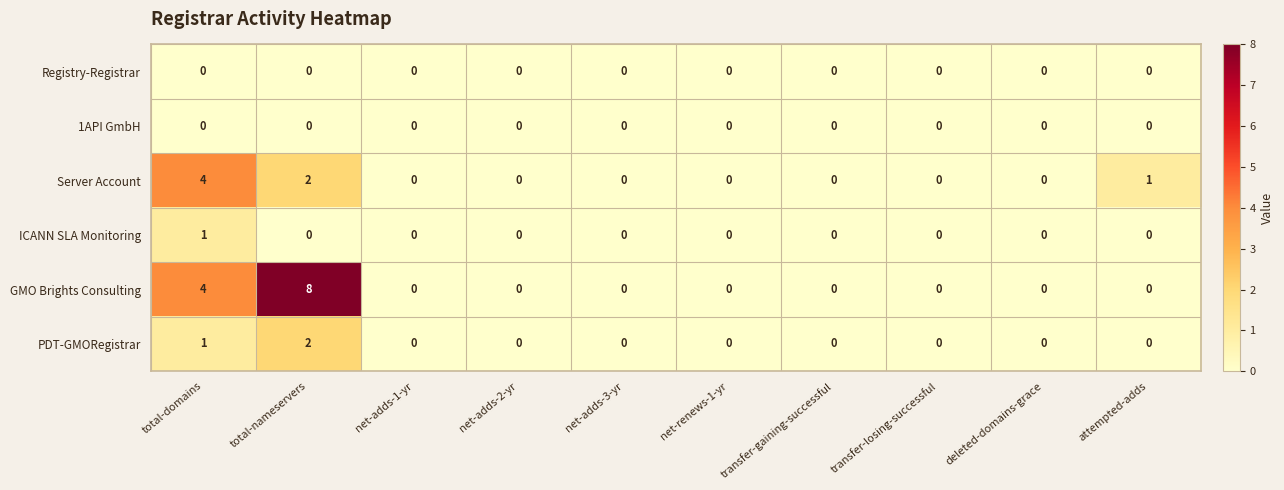

What is the difference between the maximum and minimum values in the GMO Brights Consulting series?

8